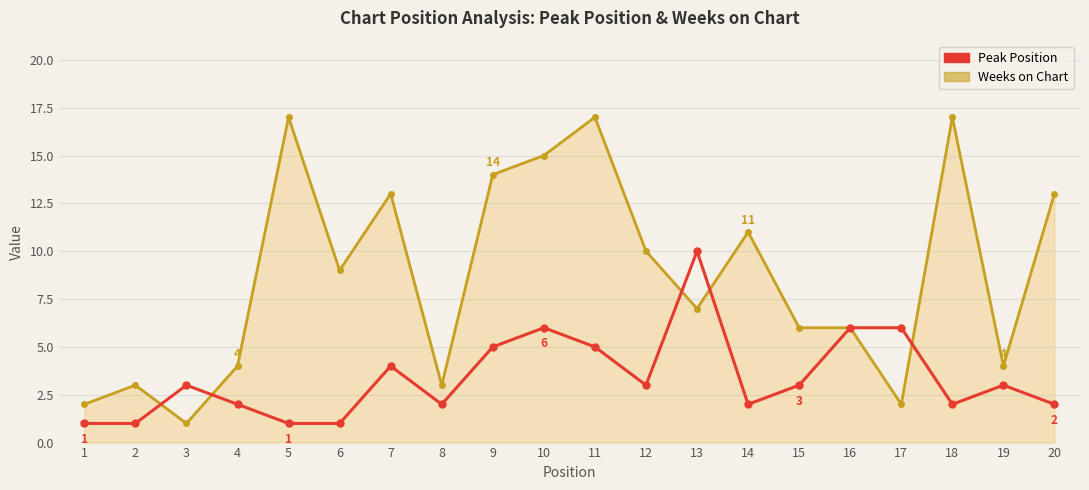

True or false: Weeks on Chart has a value of 7 at 20.

False